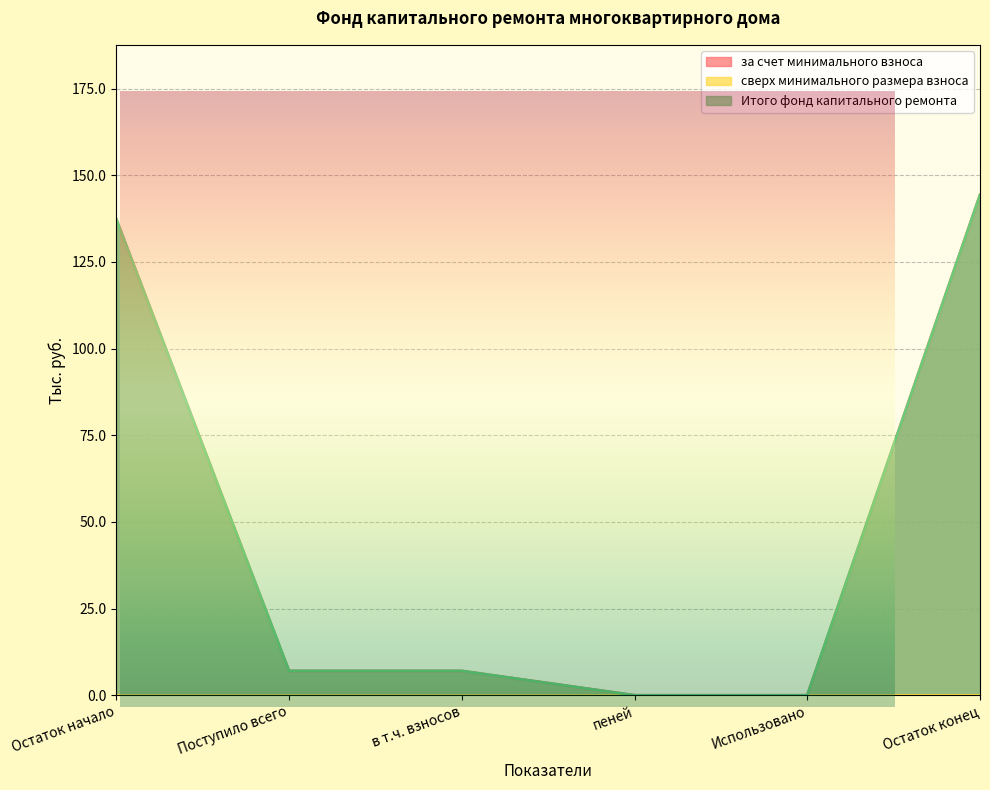

At which label is за счет минимального взноса closest to 72?

Поступило всего